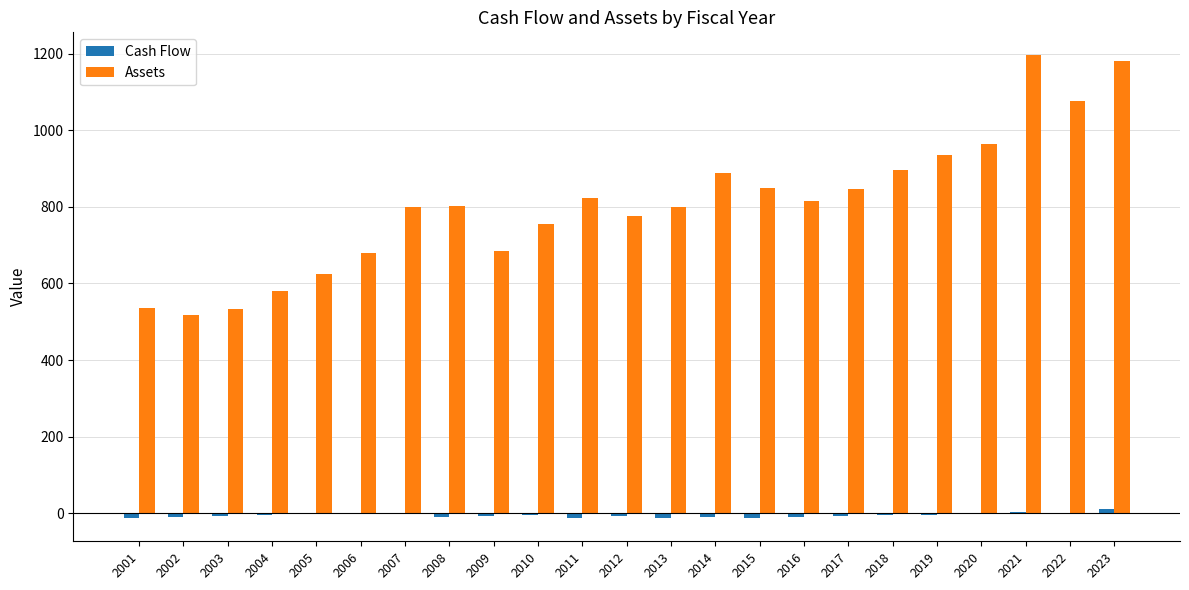

The value of Assets at 2005 is 623.7. True or false?

True